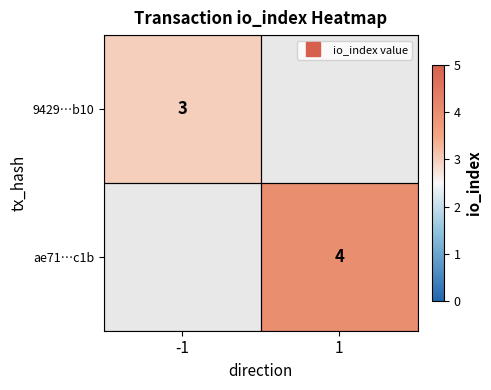

How many values in ae71…c1b are above zero?

1